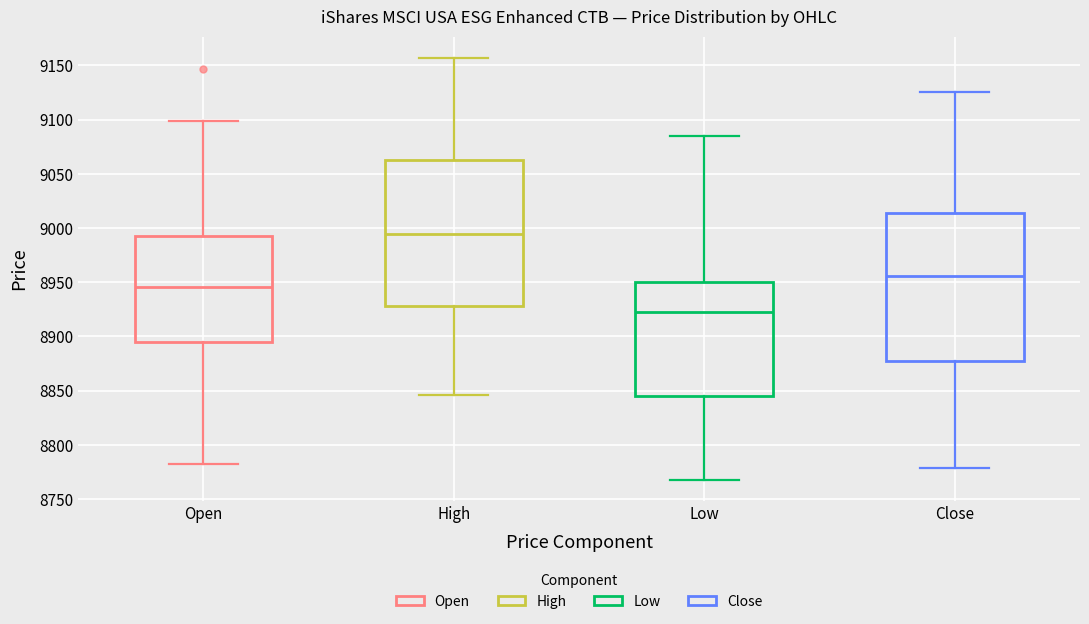

Which box's median line is the highest?

High